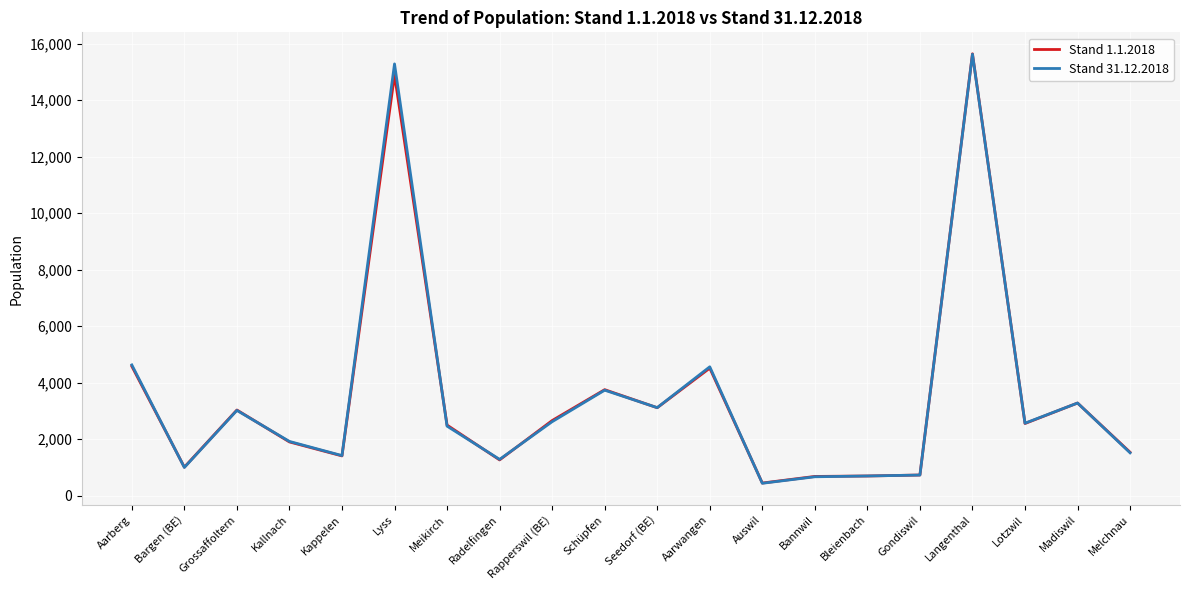

What is the total value across all series at Lotzwil?

5120